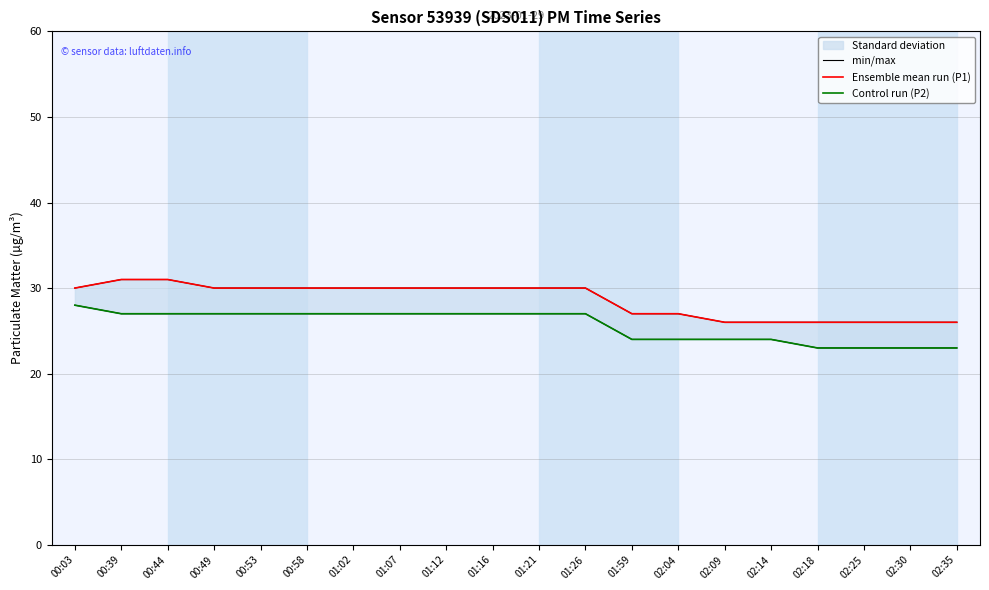

Where is min/max nearest to the value 25?

01:59